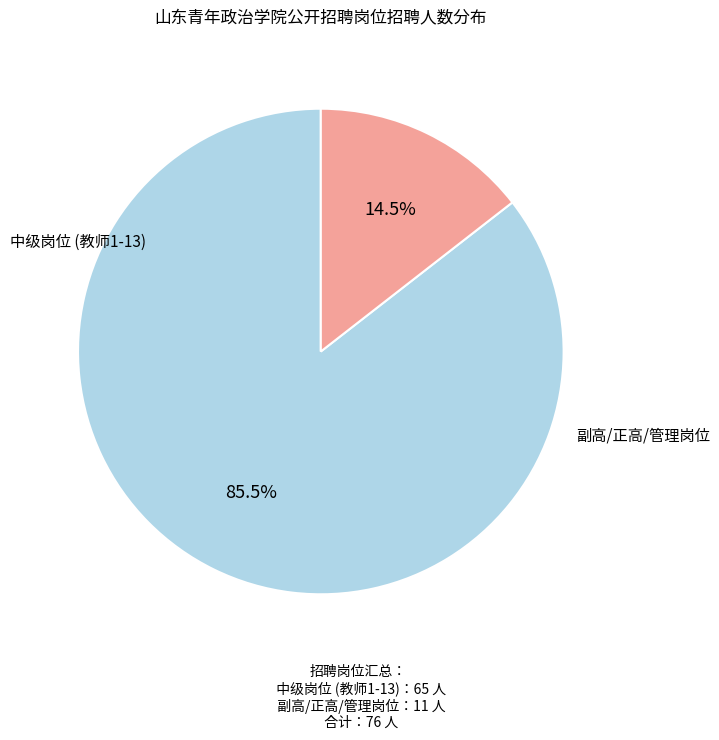

How many segments does this pie chart have?

2